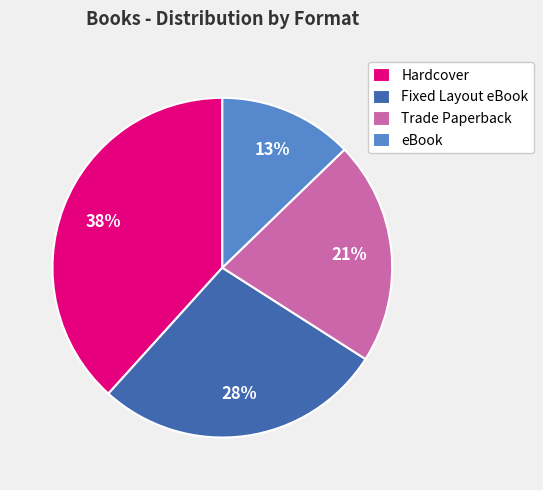

To the nearest percent, what is the average slice percentage?

25%